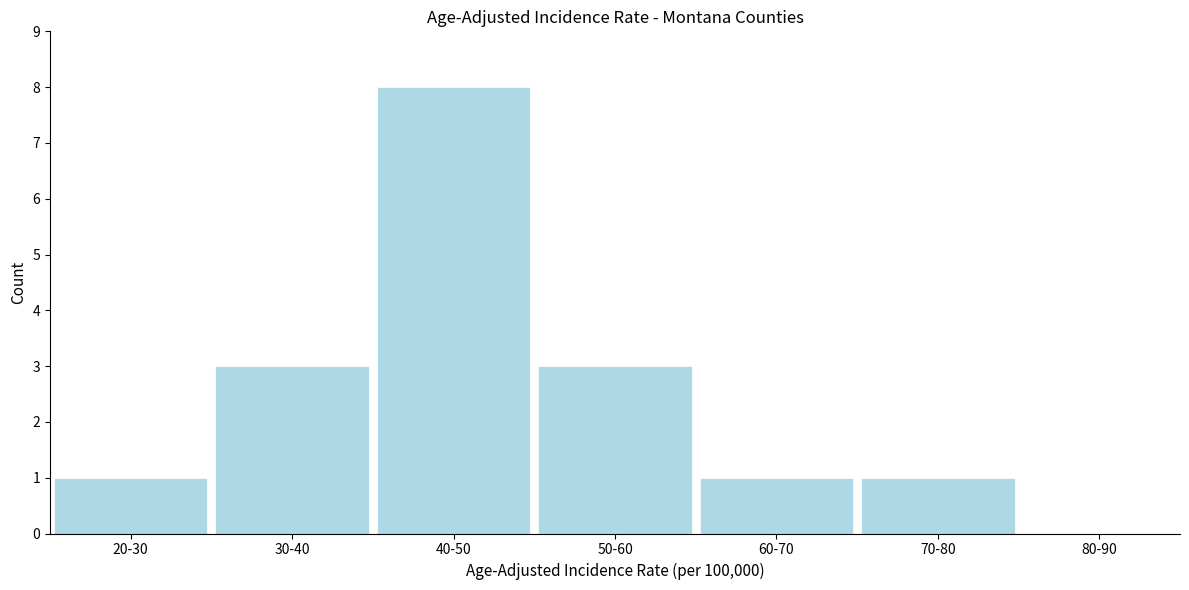

Reading left to right, transcribe all the data shown in this chart.

20-30=1	30-40=3	40-50=8	50-60=3	60-70=1	70-80=1	80-90=0